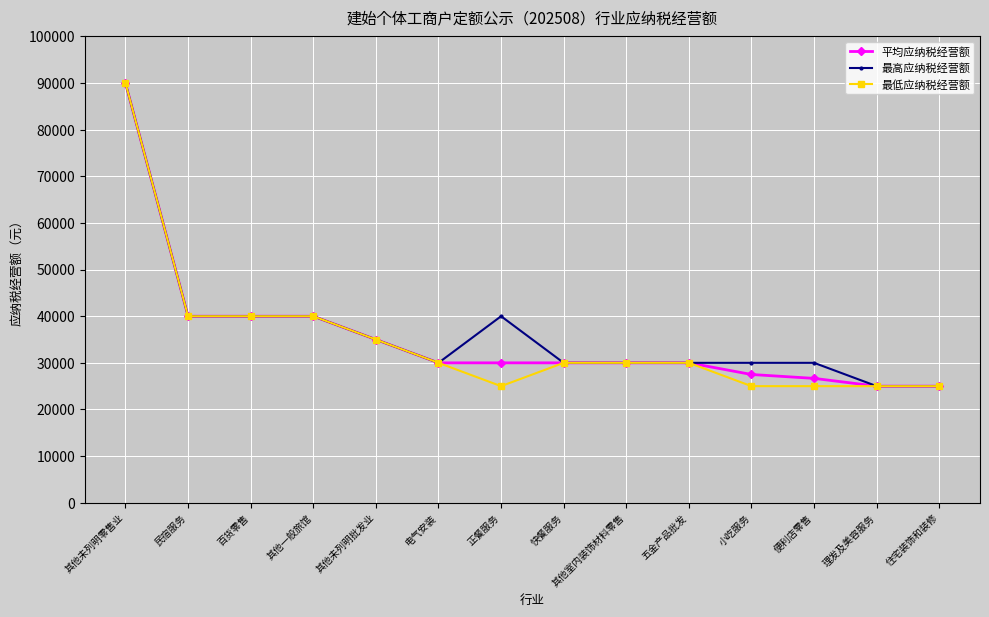

Does the chart display data point markers on the line(s)?

Yes